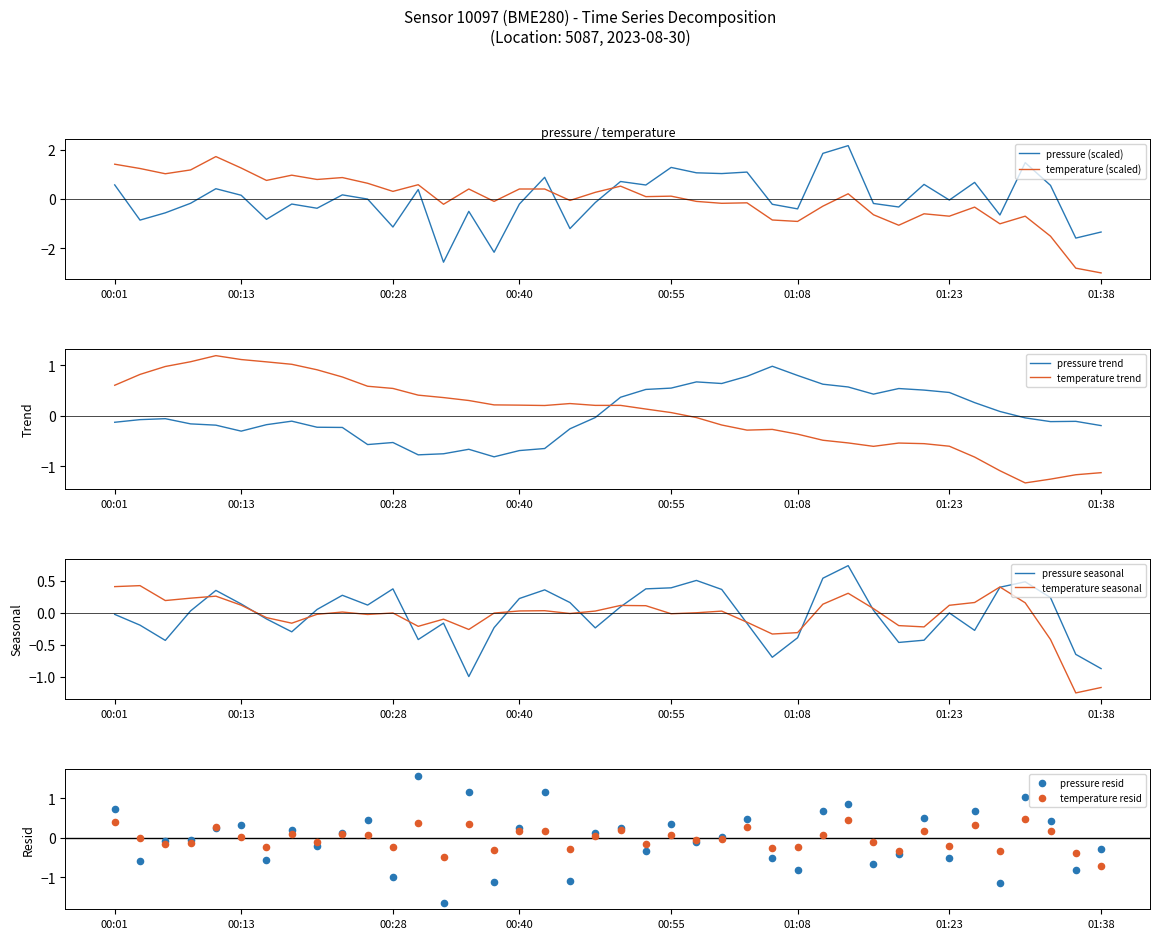

At which category is the sum across all series the highest?

29